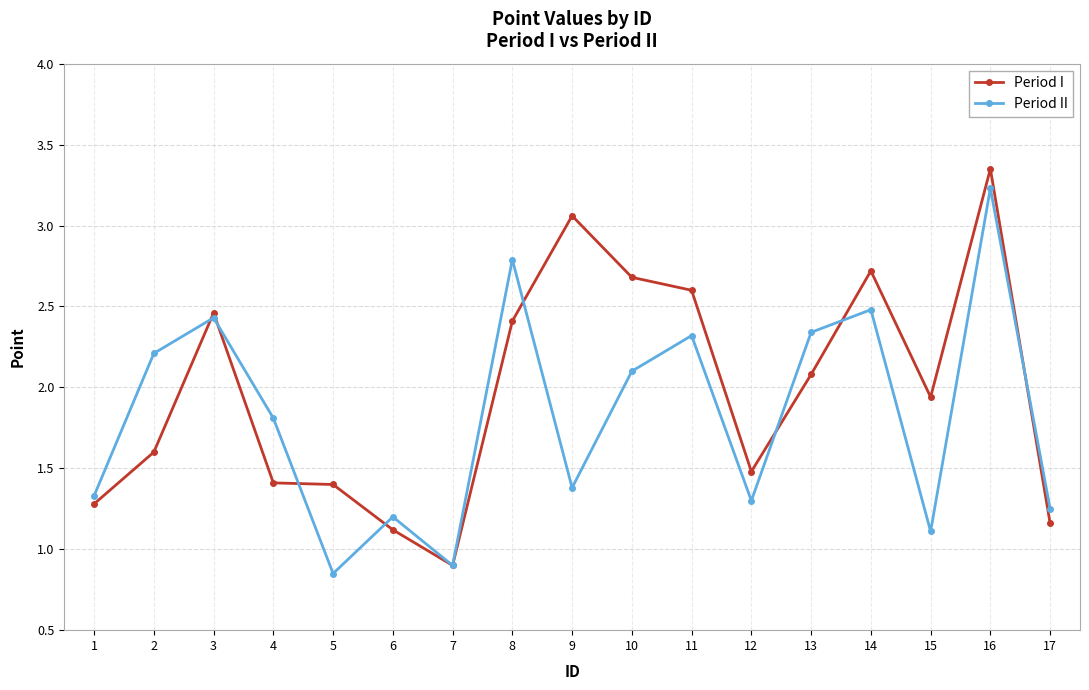

How many values in the Period II series are below 1?

2